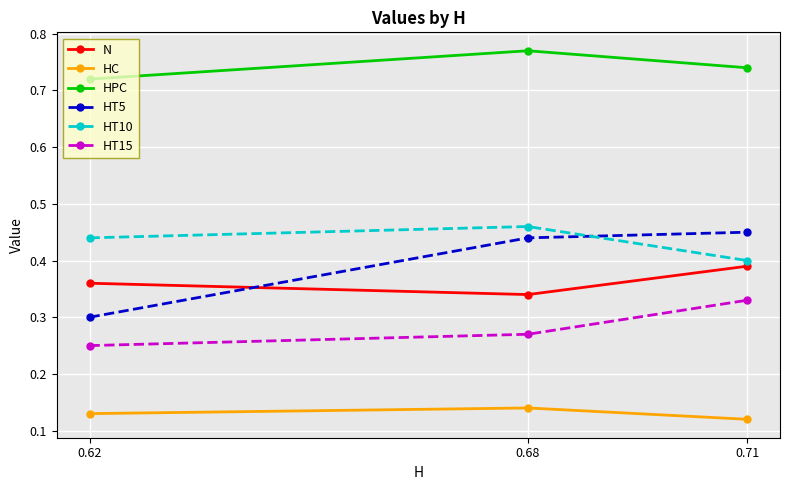

Count the HPC values in the range 0 to 1.

3